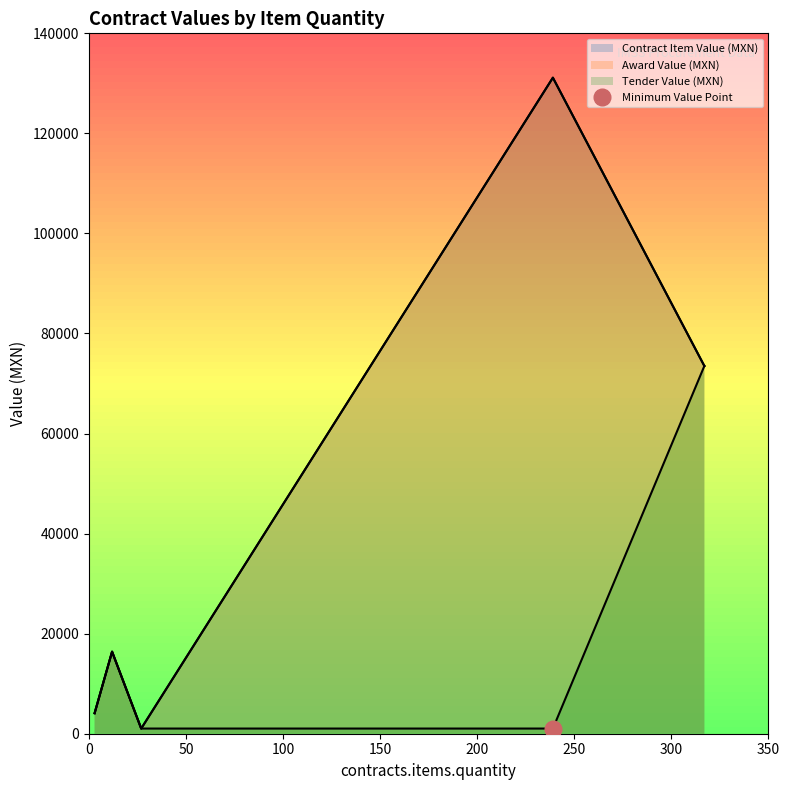

Reading left to right, extract all data points from this chart.

contracts.items.valueMxIMSS: 3=4099.4	239=131134.5	27=1033.6	12=16397.8	317=73507.2
awards.value.amount: 3=4099.4	239=131134.5	27=1033.6	12=16397.8	317=73507.2
tender.value.amount: 3=4099.4	239=1033.6	27=1033.6	12=16397.8	317=73507.2
contracts.items.unit.value.quantityLostMxIMSS: 3=3.1	239=441.8	27=24.8	12=12.2	317=0.0